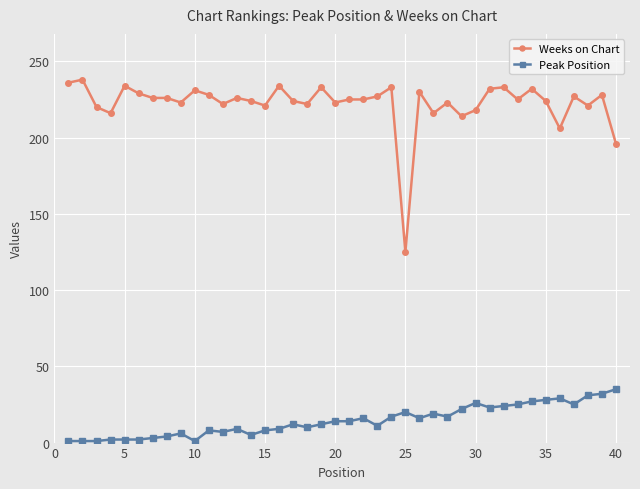

How many data points does each series have?

40